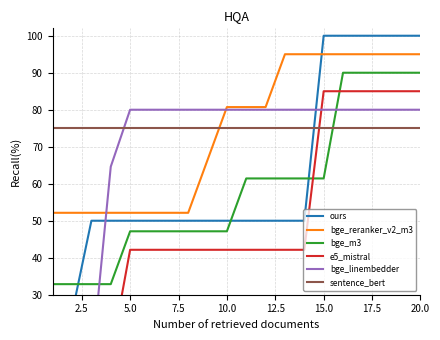

The bge_reranker_v2_m3 series shows 63.1 at 20.0. True or false?

False